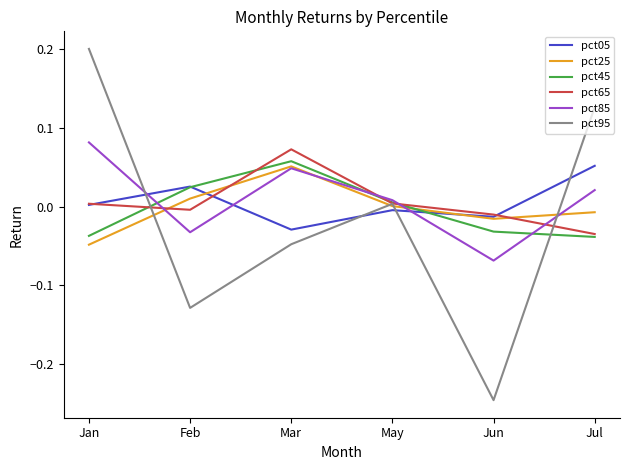

How many interior local valleys does the pct65 series have?

1